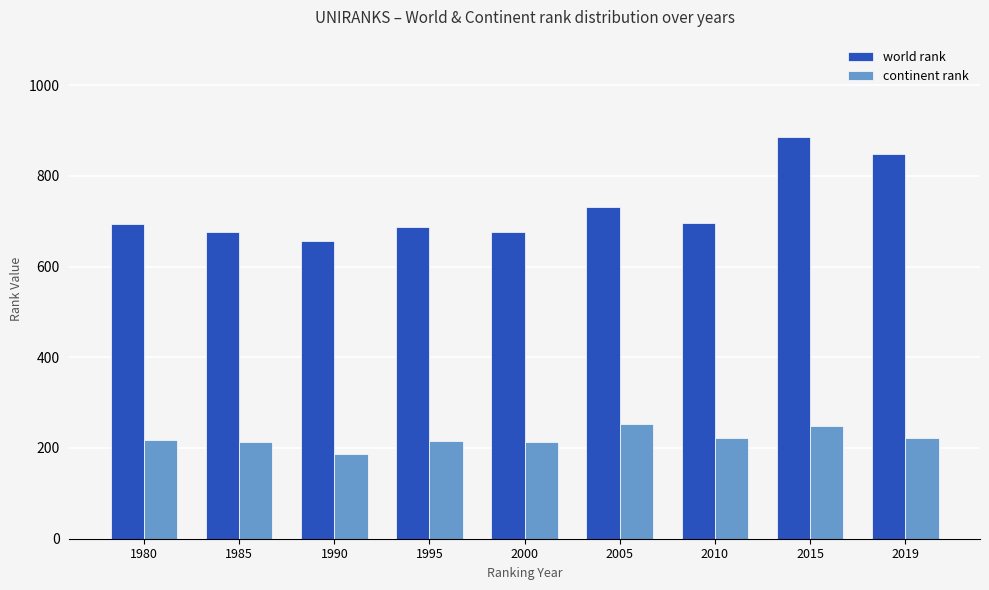

True or false: continent rank has a value of 305 at 1985.

False